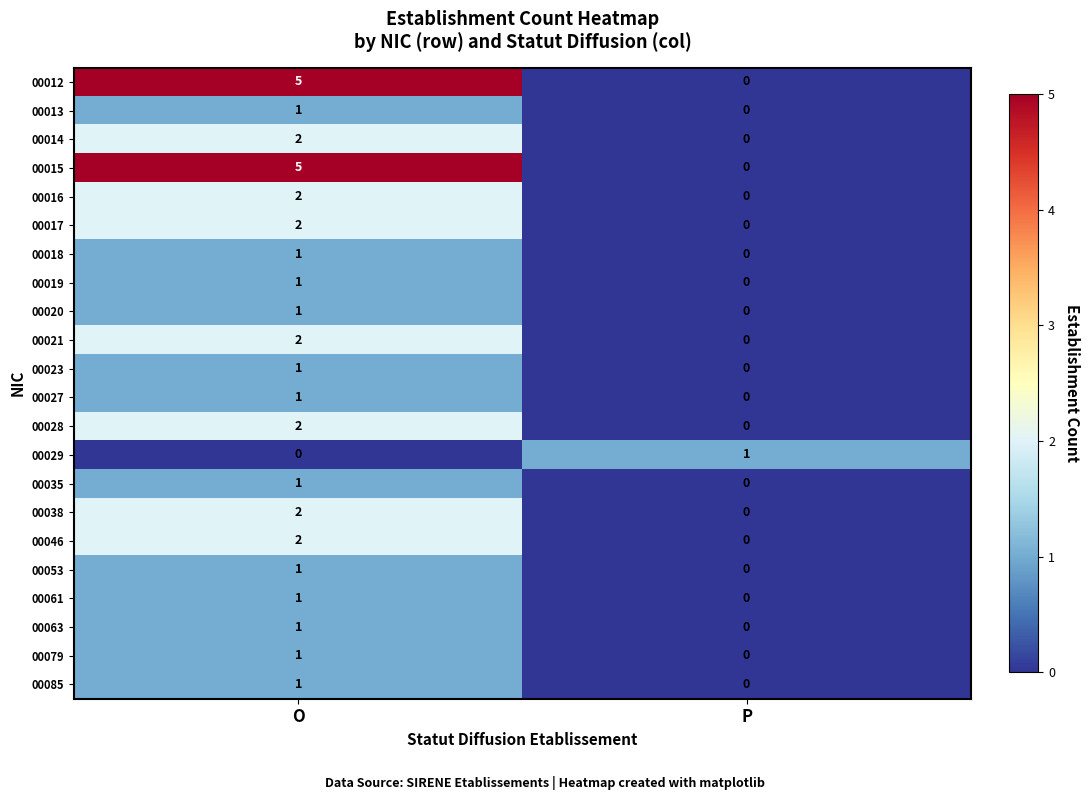

At which category is the sum across all series the highest?

O